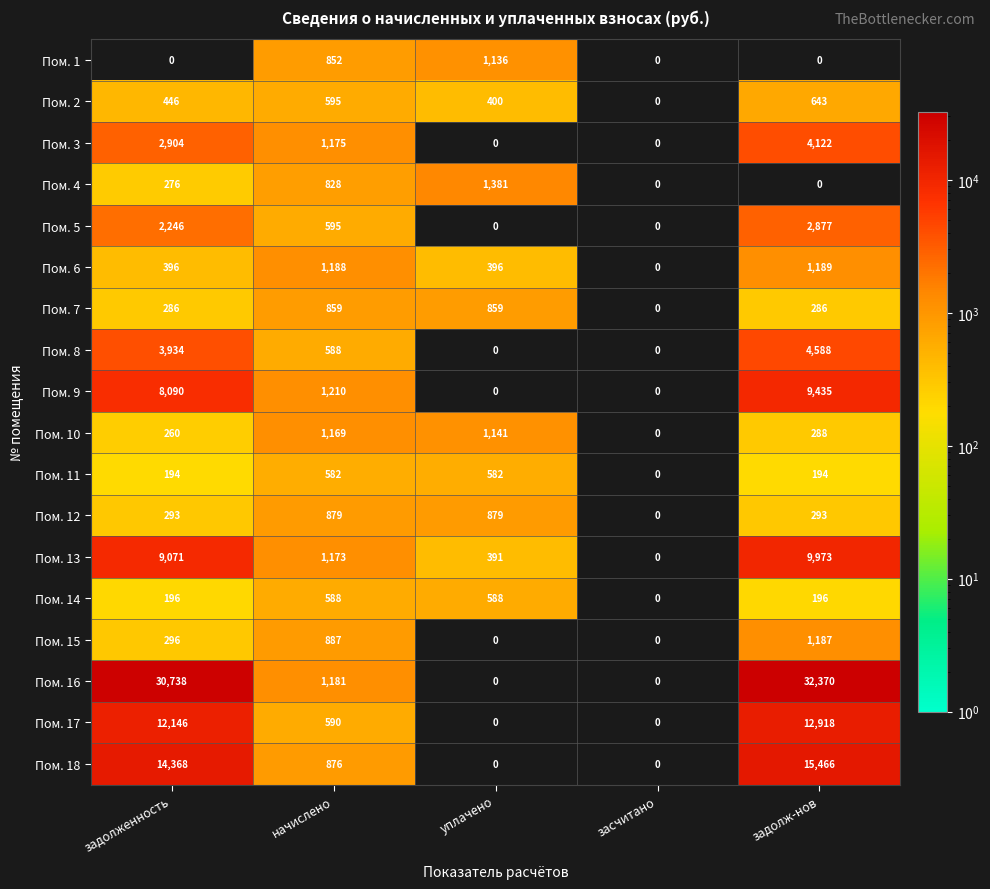

The value of Пом. 5 at начислено is 803. True or false?

False